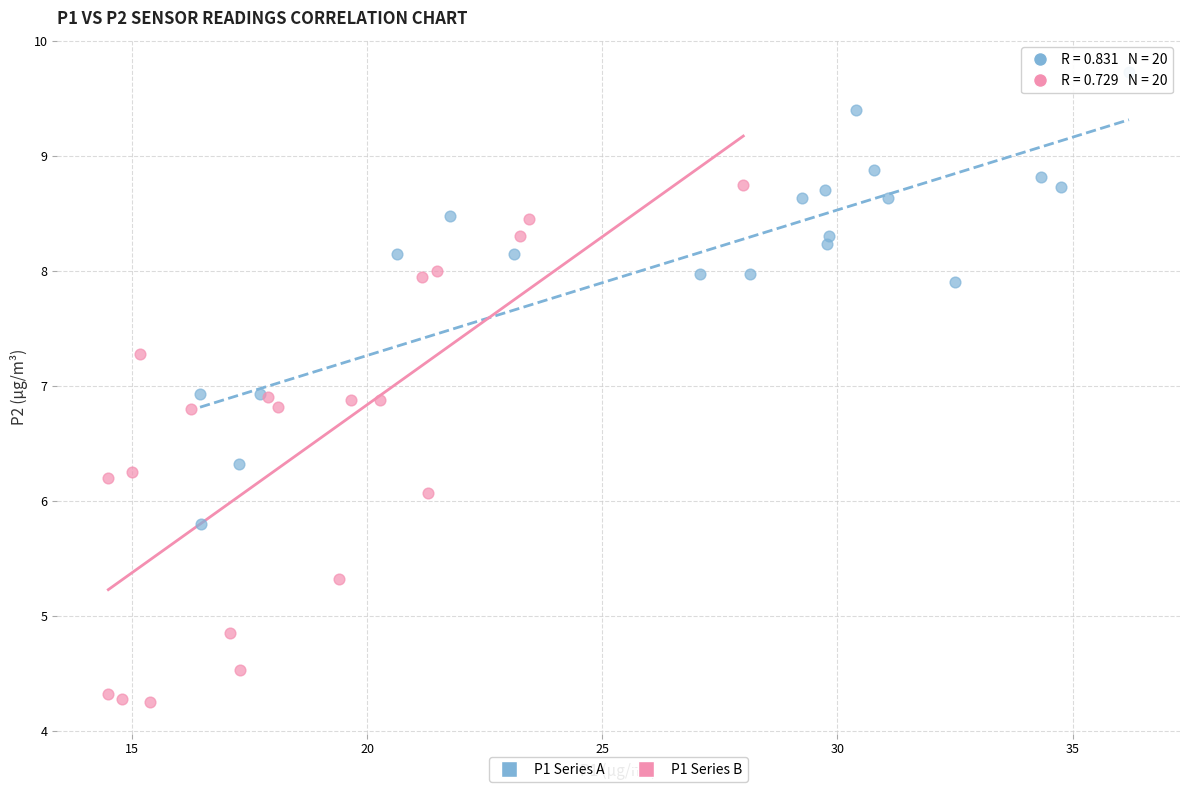

Which series has the widest spread of Y values?

P1 Series B